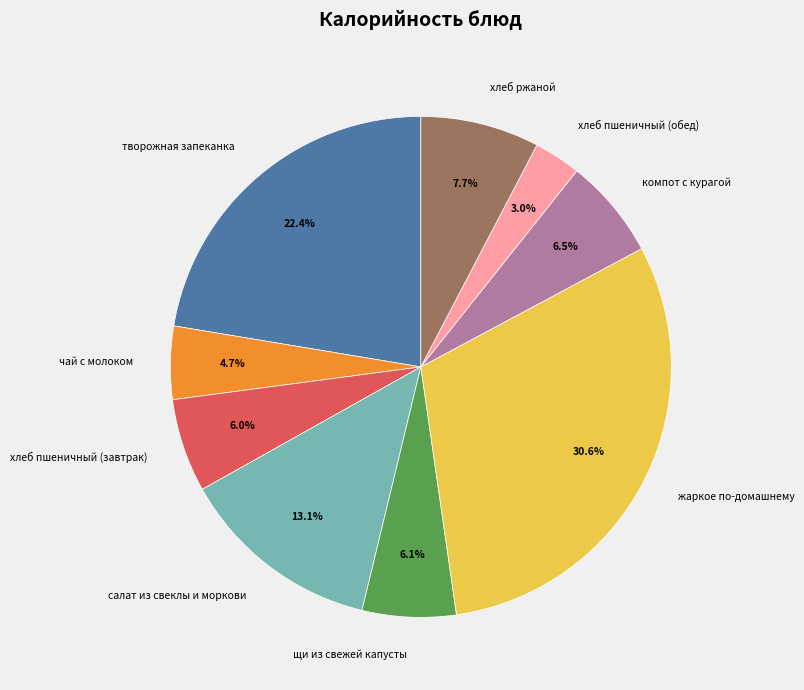

Which slice is the largest?

жаркое по-домашнему